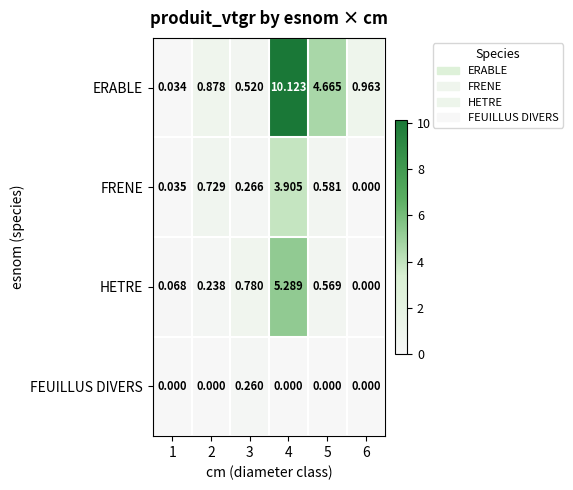

Which series has the widest spread of values?

ERABLE